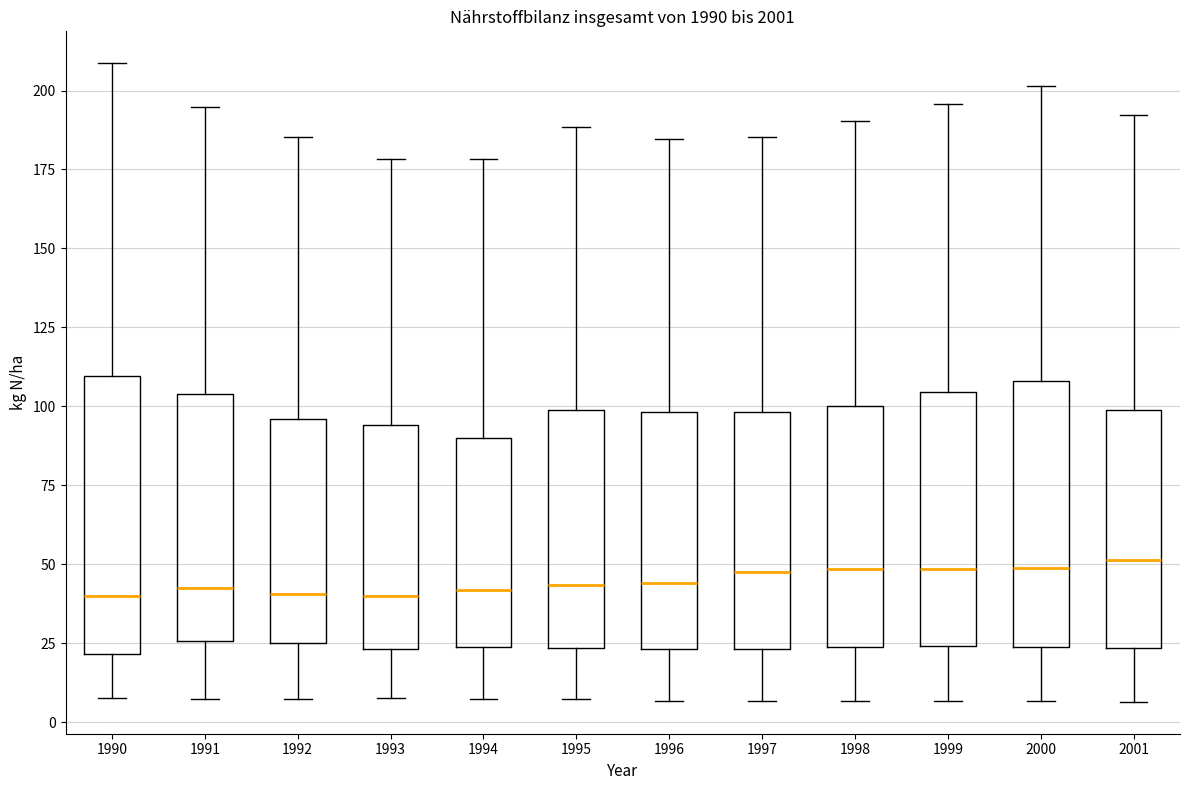

Reading left to right, transcribe this box plot: for each box, give where its median line is, the range the box spans, and where its two whiskers end, as read against the y-axis. The values are not printed on the chart, so give them approximately, as read against the axis.

1990: median 40, box 20 to 110, whiskers 10 to 210
1991: median 45, box 25 to 105, whiskers 5 to 195
1992: median 40, box 25 to 95, whiskers 5 to 185
1993: median 40, box 25 to 95, whiskers 10 to 180
1994: median 40, box 25 to 90, whiskers 5 to 180
1995: median 45, box 25 to 100, whiskers 5 to 190
1996: median 45, box 25 to 100, whiskers 5 to 185
1997: median 45, box 25 to 100, whiskers 5 to 185
1998: median 50, box 25 to 100, whiskers 5 to 190
1999: median 50, box 25 to 105, whiskers 5 to 195
2000: median 50, box 25 to 110, whiskers 5 to 200
2001: median 50, box 25 to 100, whiskers 5 to 190